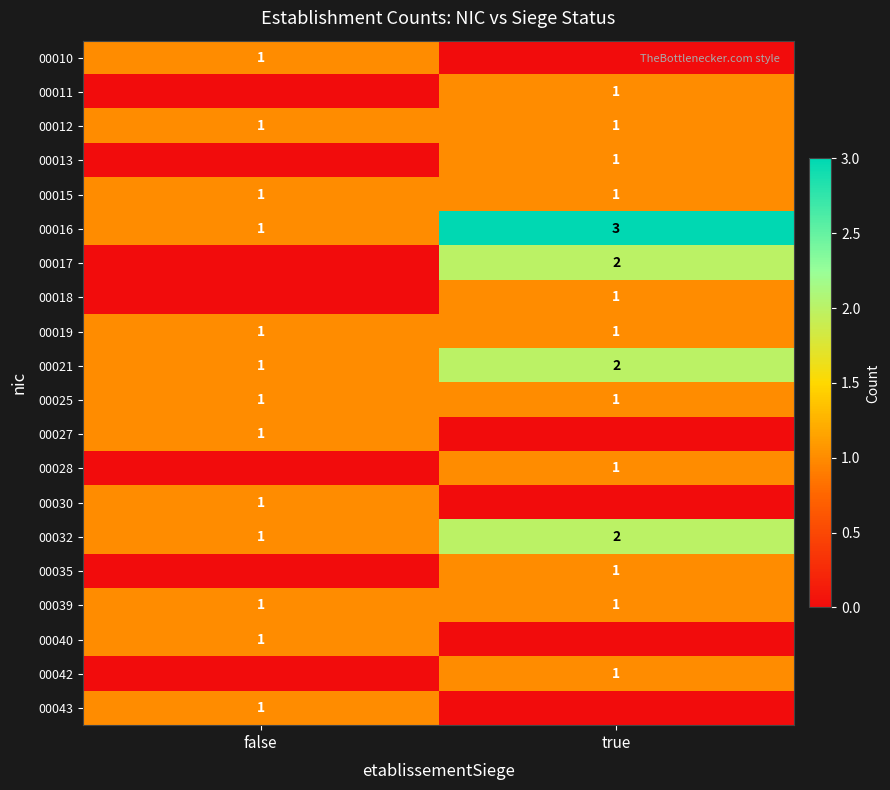

How many series are shown in this chart?

20